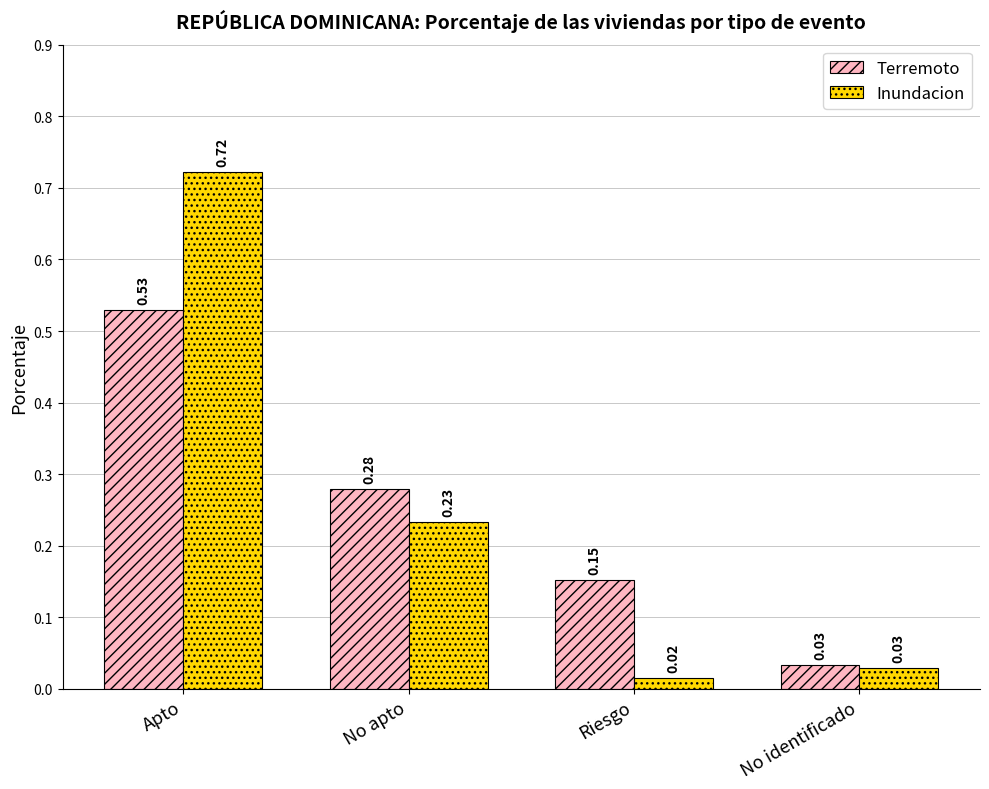

Are the bars grouped side by side (vs. stacked)?

Yes